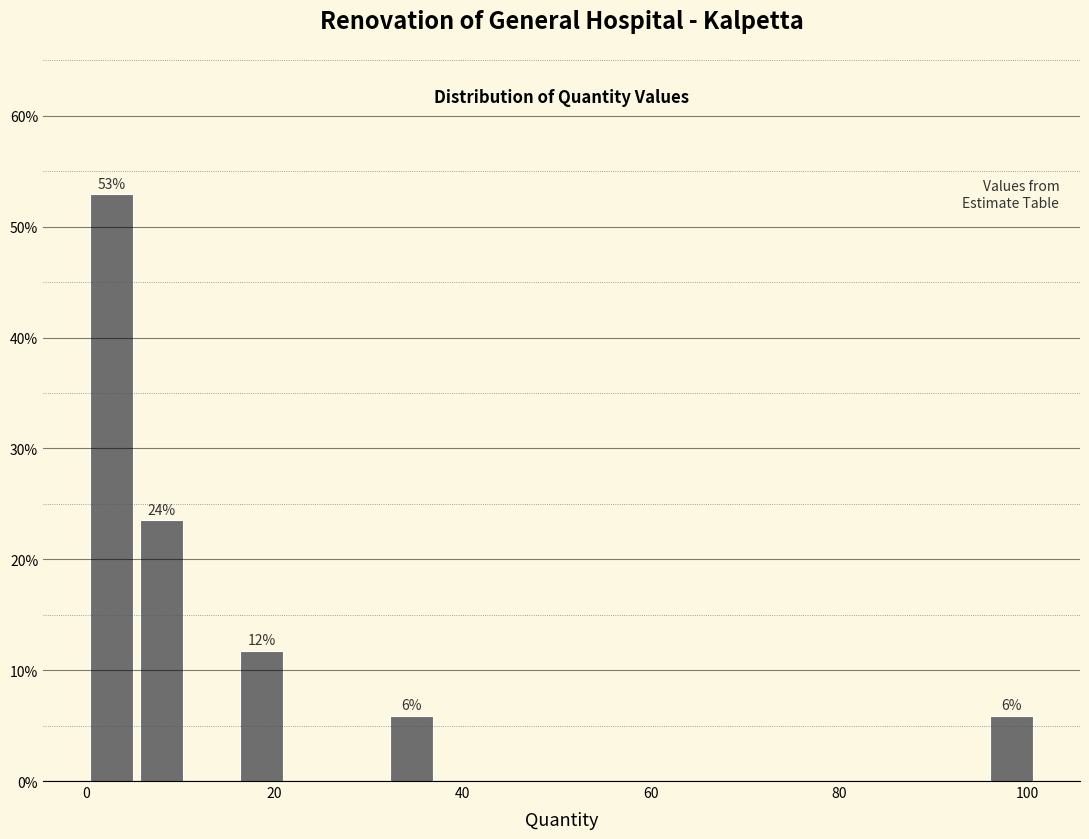

Read against the x-axis, roughly where is the centre of the tallest bar?

2